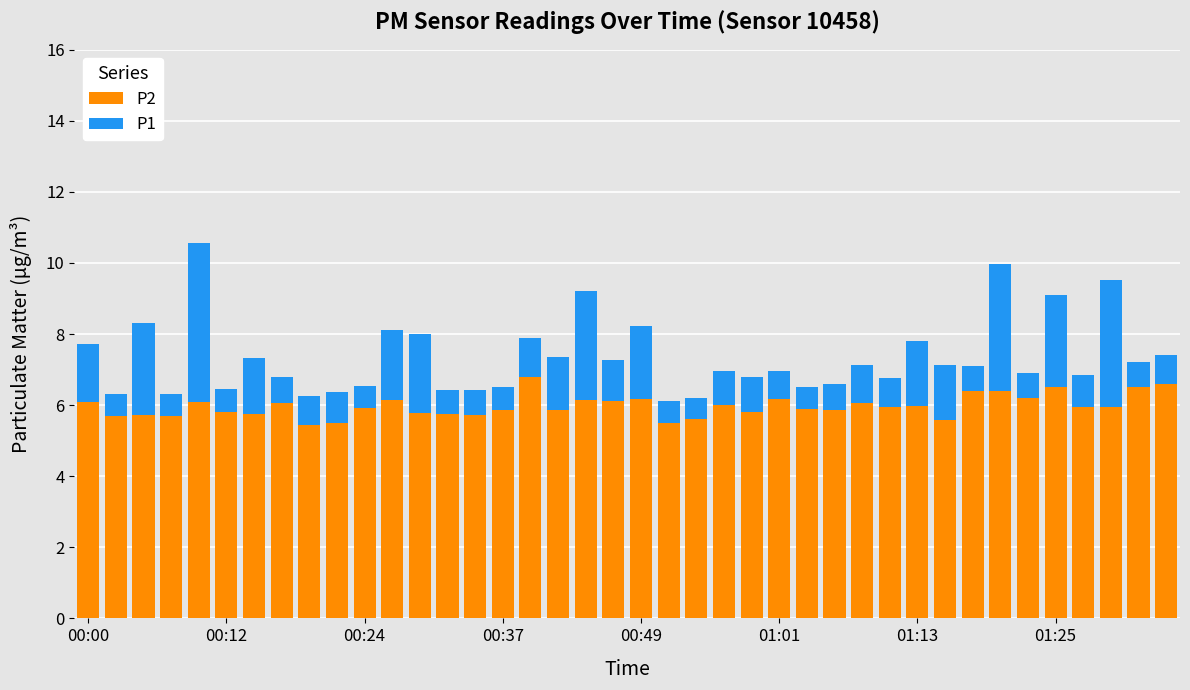

What is the value of the P2 bar at the 11th from the left?

5.9